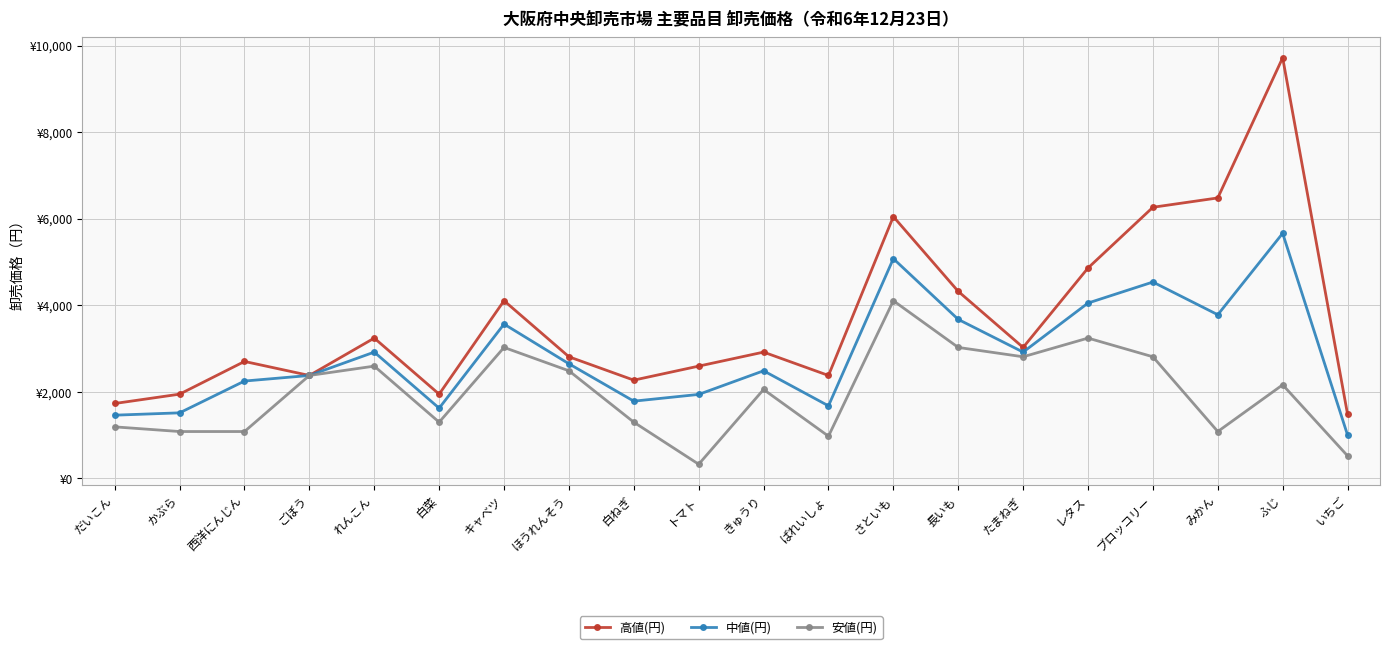

In 高値(円), how many points are higher than both neighbors (excluding endpoints)?

6